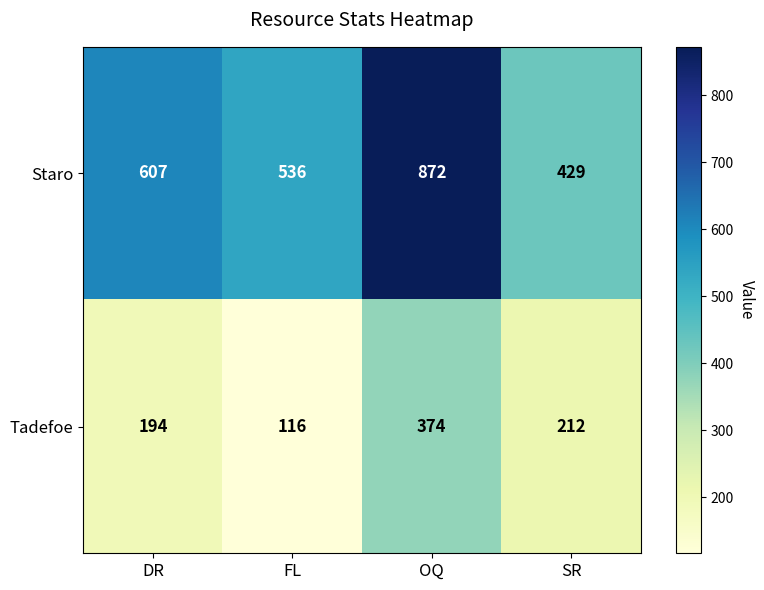

What is the difference between the second highest and second lowest values in the Staro series?

71